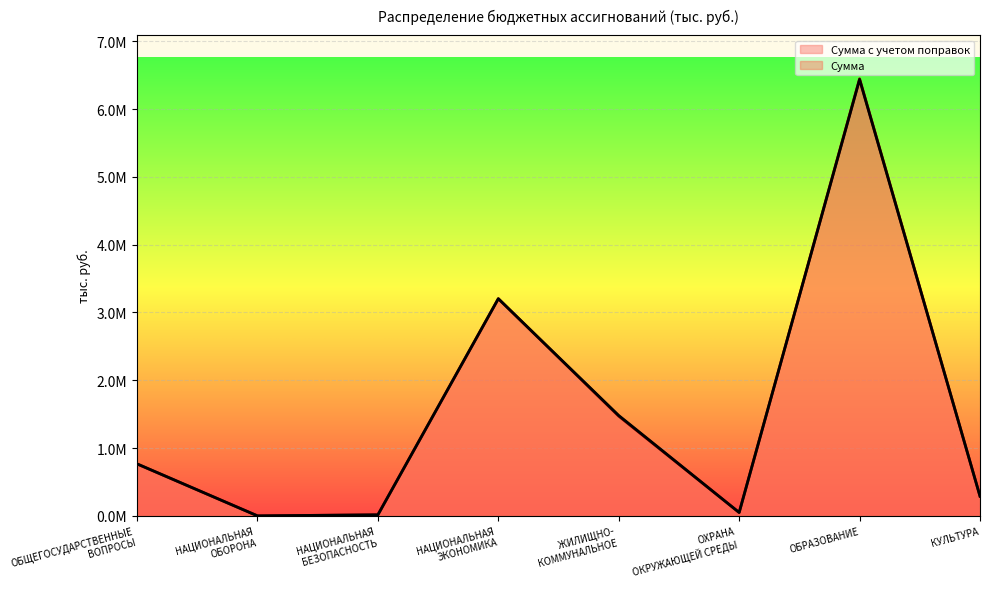

What is the smallest value displayed?

220.0